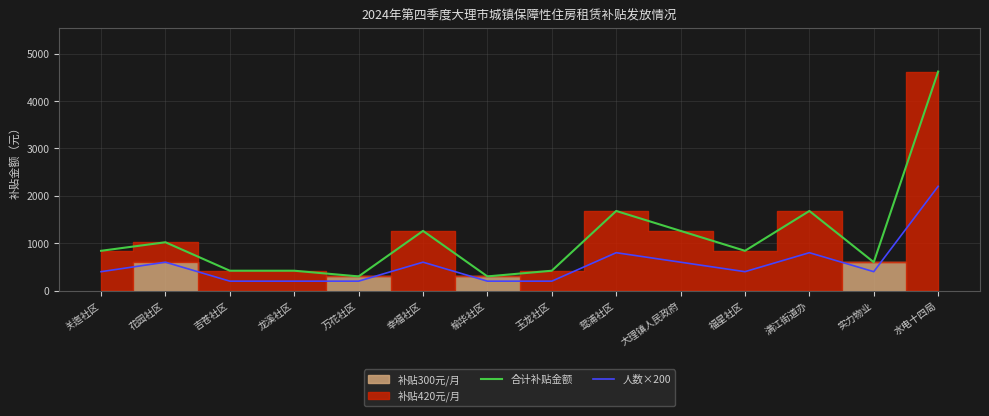

The value of 人数×200 at 玉龙社区 is 200. True or false?

True